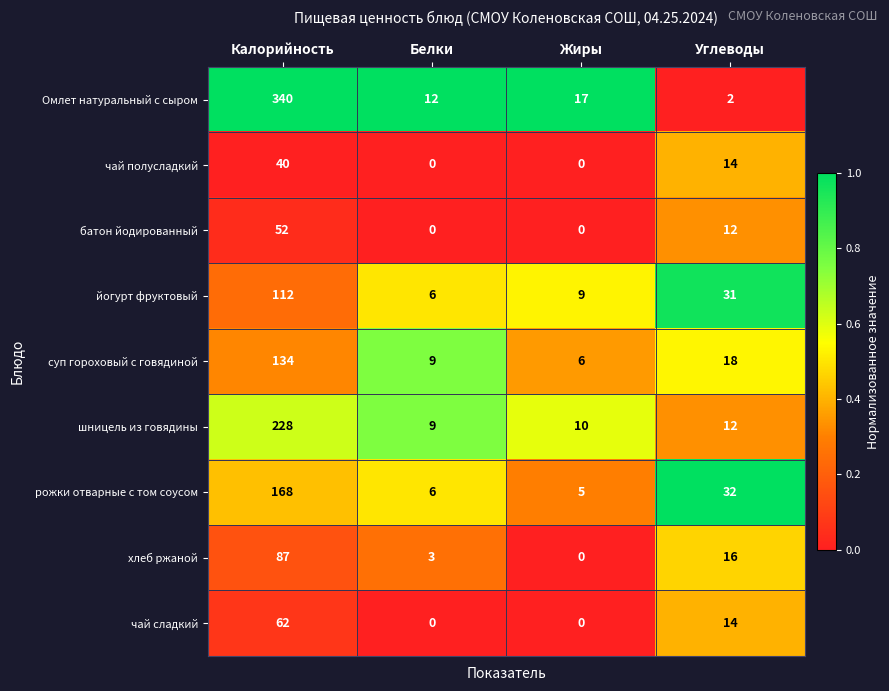

At which category does the chart reach its peak across all series?

Калорийность